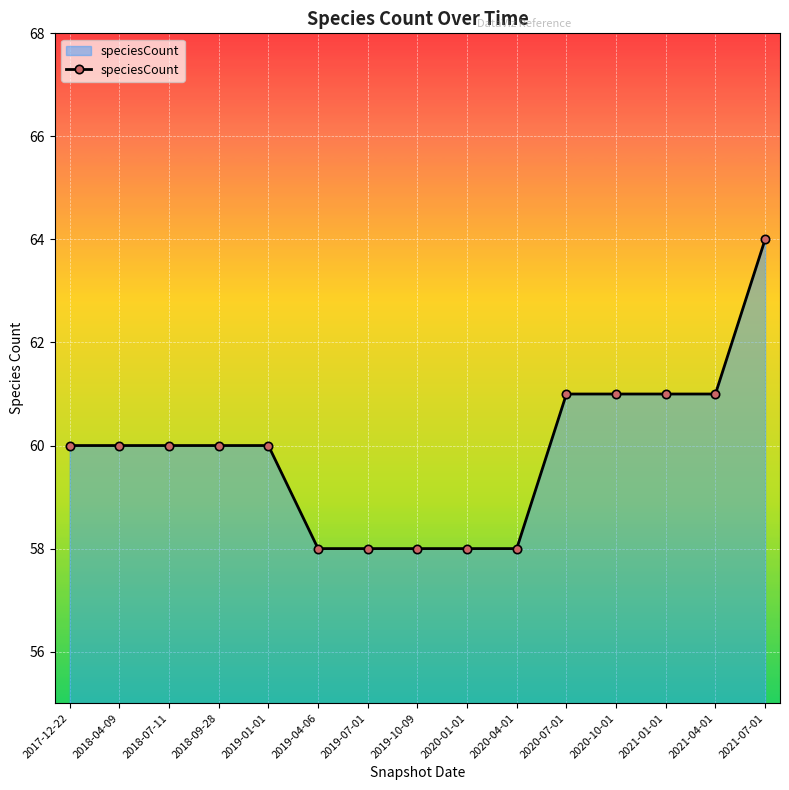

Reading left to right, what are all the values shown in this chart?

60	60	60	60	60	58	58	58	58	58	61	61	61	61	64